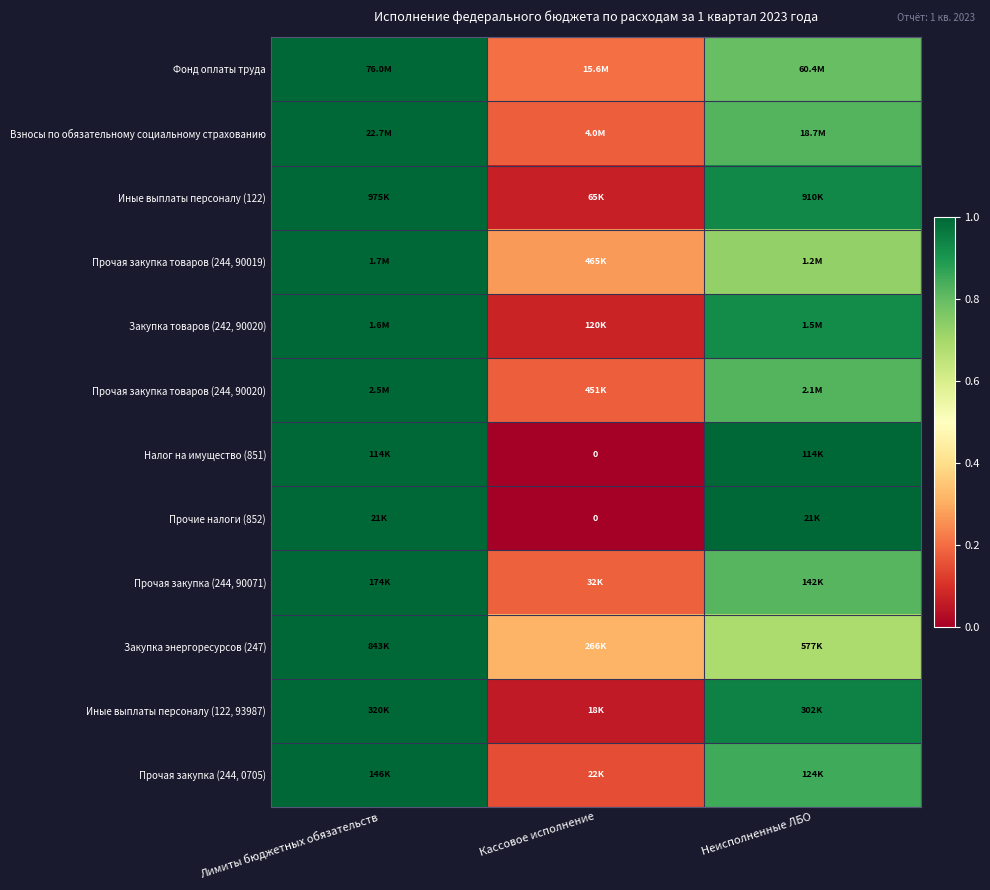

The value of Прочая закупка (244, 90071) at Кассовое исполнение is 0.3. True or false?

False